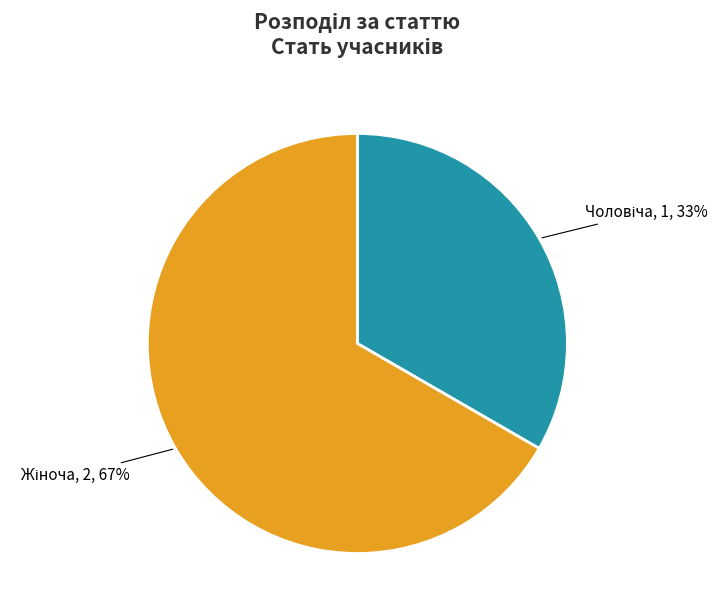

Is there any slice that represents more than half of the pie?

Yes